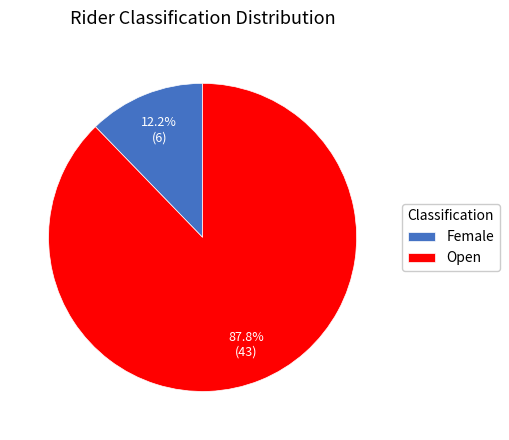

What percentage is the Open slice, to the nearest percent?

88%